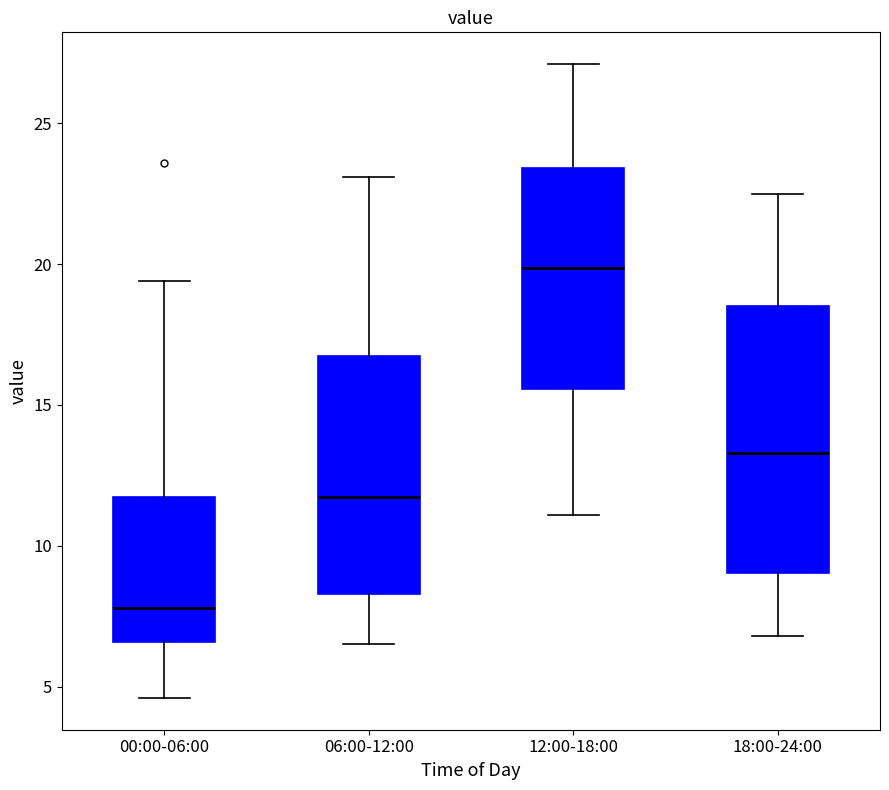

Comparing the boxes themselves (not the whiskers), which one is the tallest?

18:00-24:00